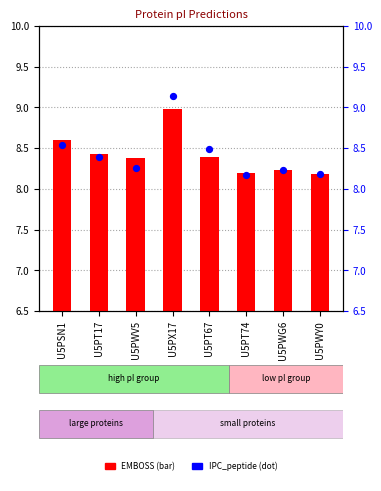

What are all the series names shown in the legend?

EMBOSS, IPC_peptide